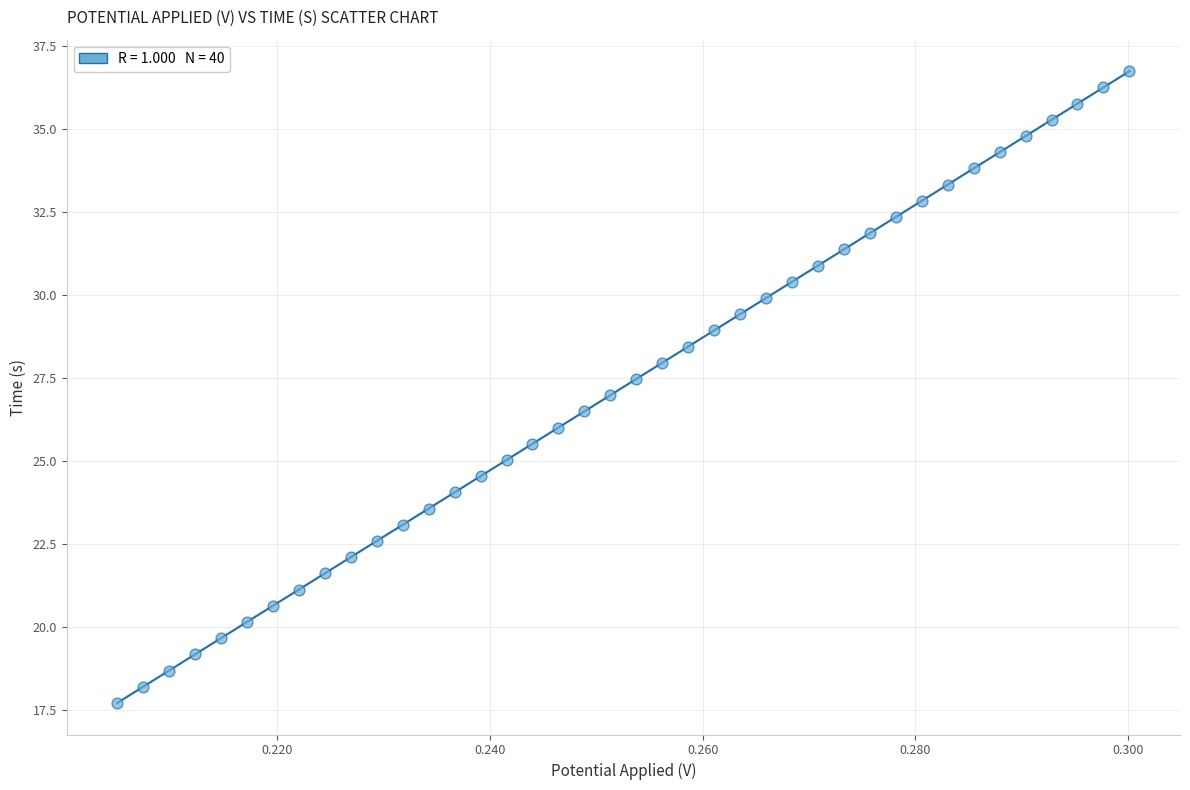

What is the range of Y values (max minus min)?

19.0